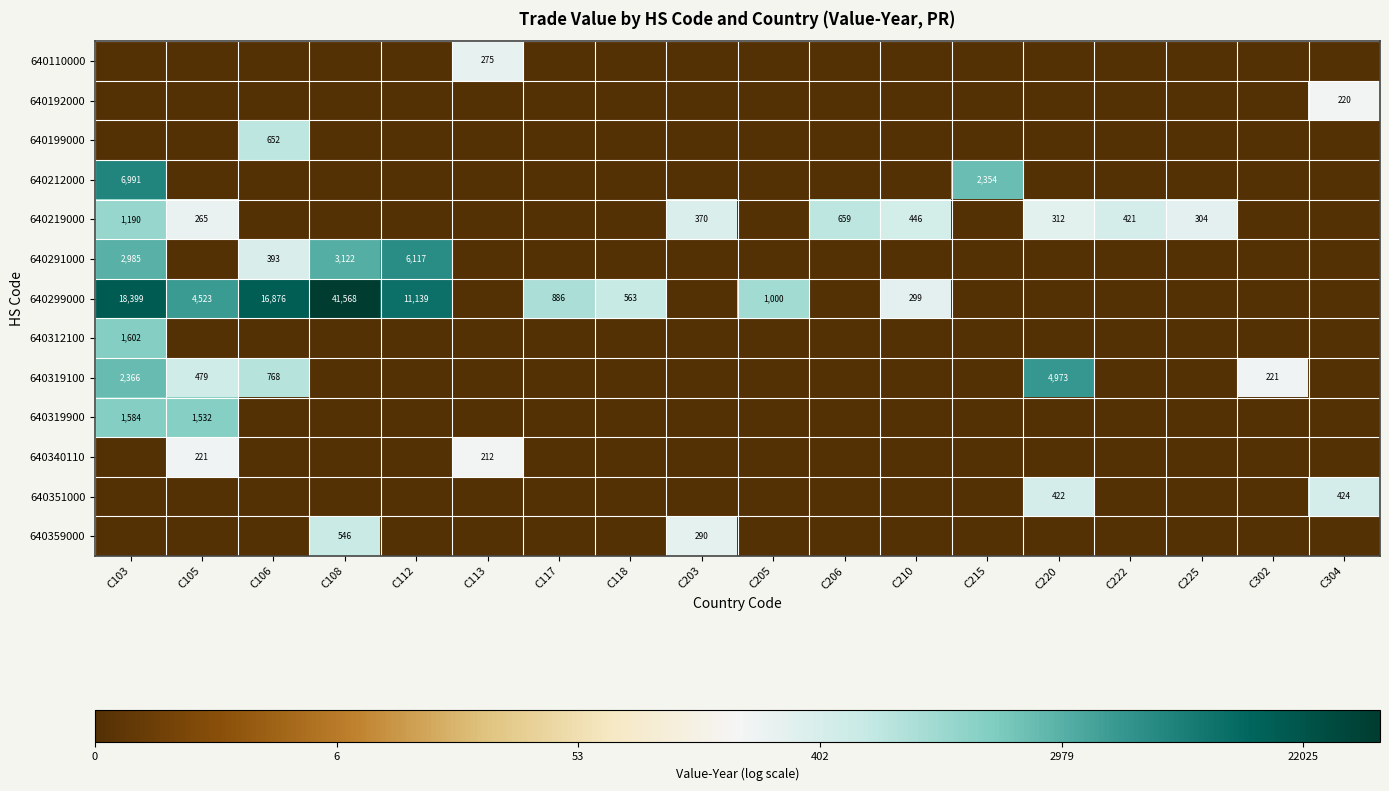

True or false: 640299000 has a value of 563 at C118.

True